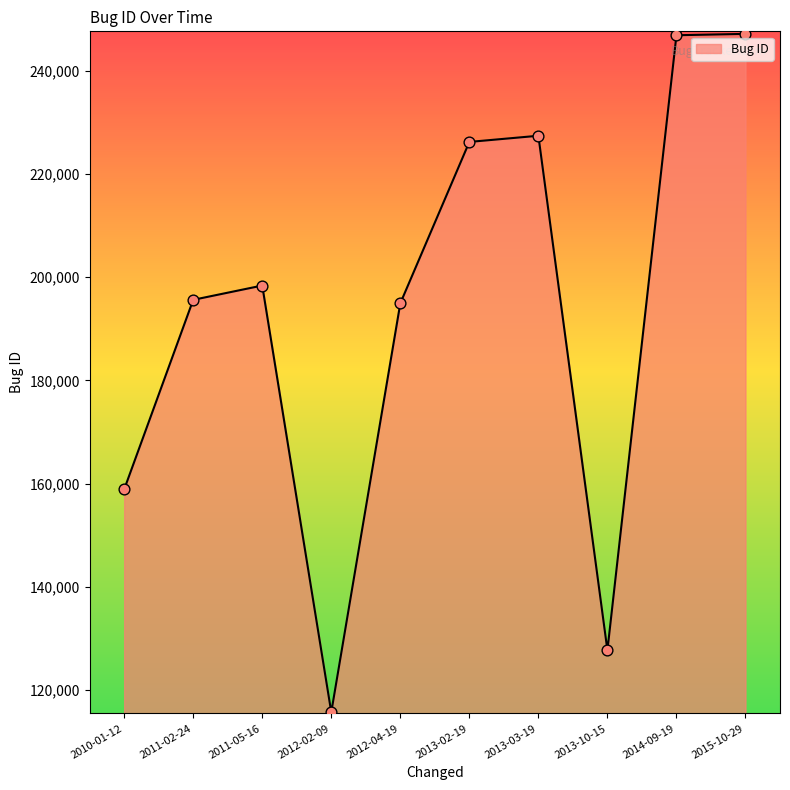

What is the change in value from 2012-02-09 to 2013-03-19?

+111768